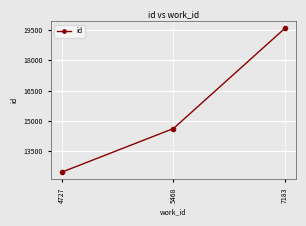

Which category has the highest value across all series?

7183